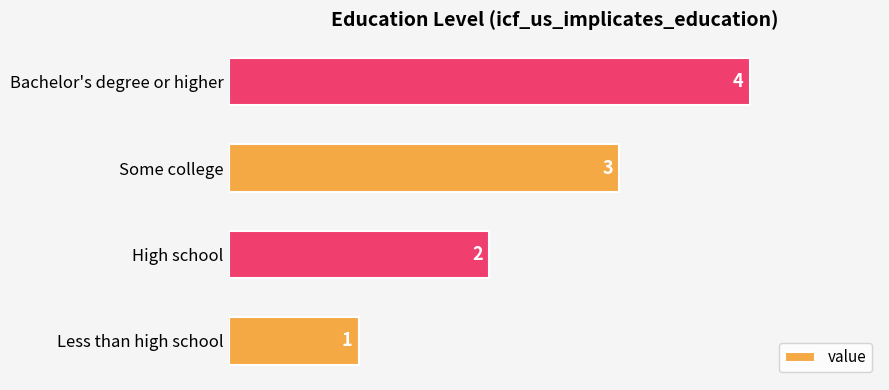

Count the number of categories in the chart.

4